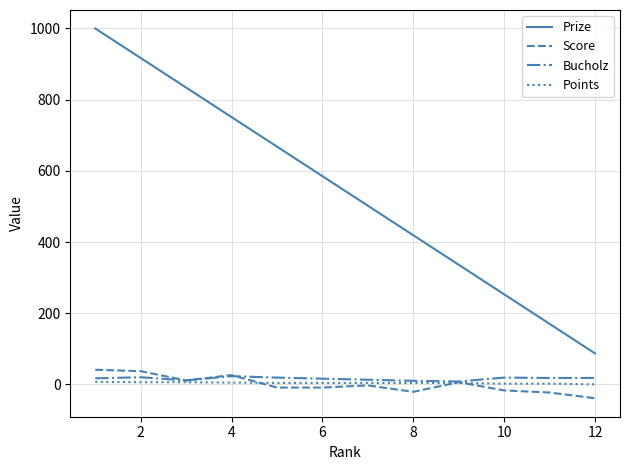

What is the average value of the Points series?

4